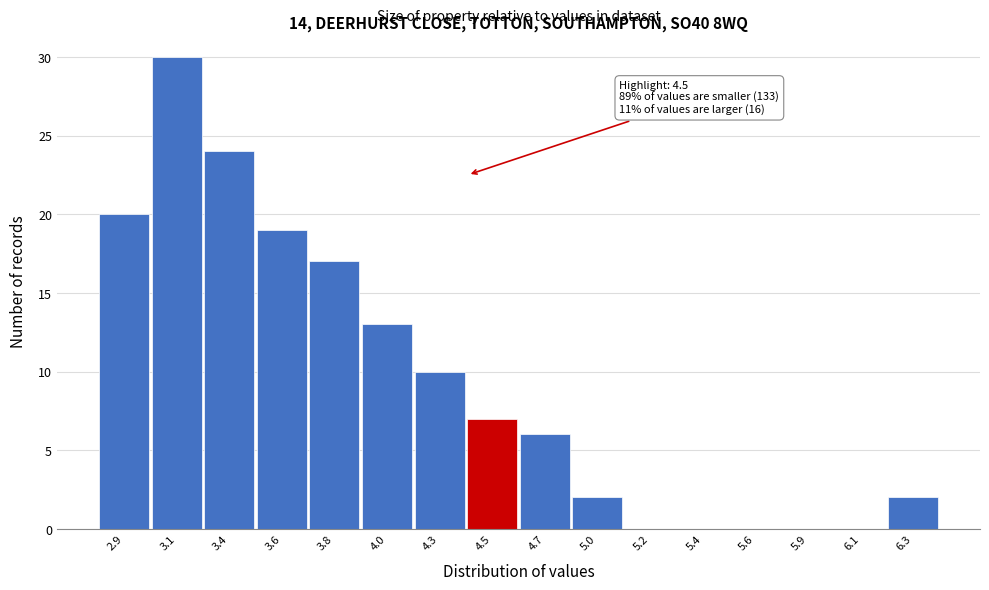

Reading right to left, transcribe all the data shown in this chart.

6.3=2	6.1=0	5.9=0	5.6=0	5.4=0	5.2=0	5.0=2	4.7=6	4.5=7	4.3=10	4.0=13	3.8=17	3.6=19	3.4=24	3.1=30	2.9=20